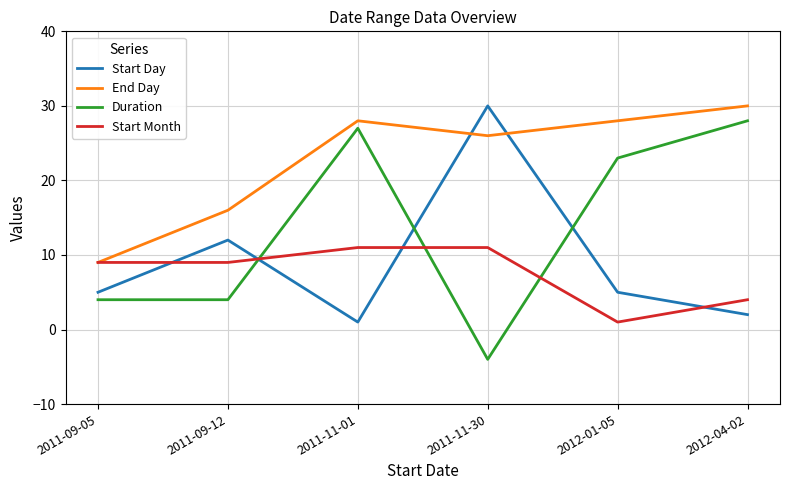

What is the average value of the Start Day series?

9